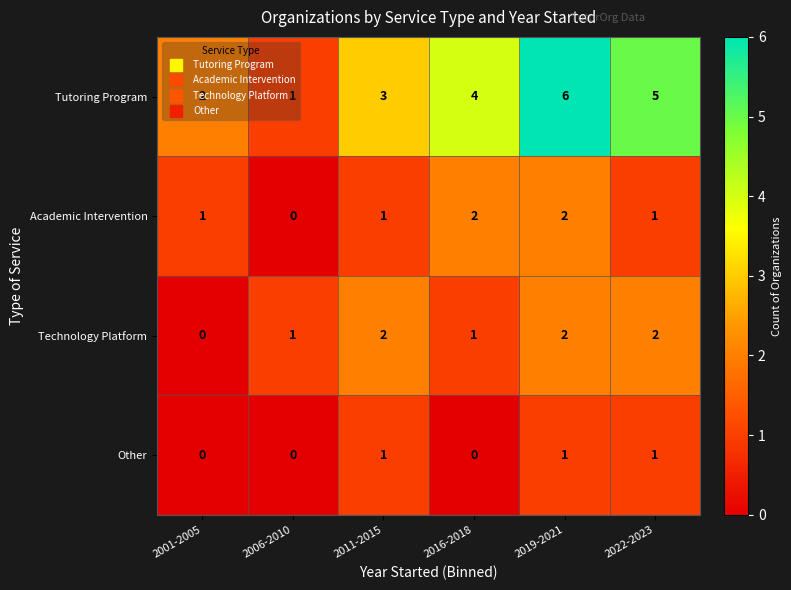

Rank the categories by Tutoring Program value from highest to lowest.

2019-2021, 2022-2023, 2016-2018, 2011-2015, 2001-2005, 2006-2010